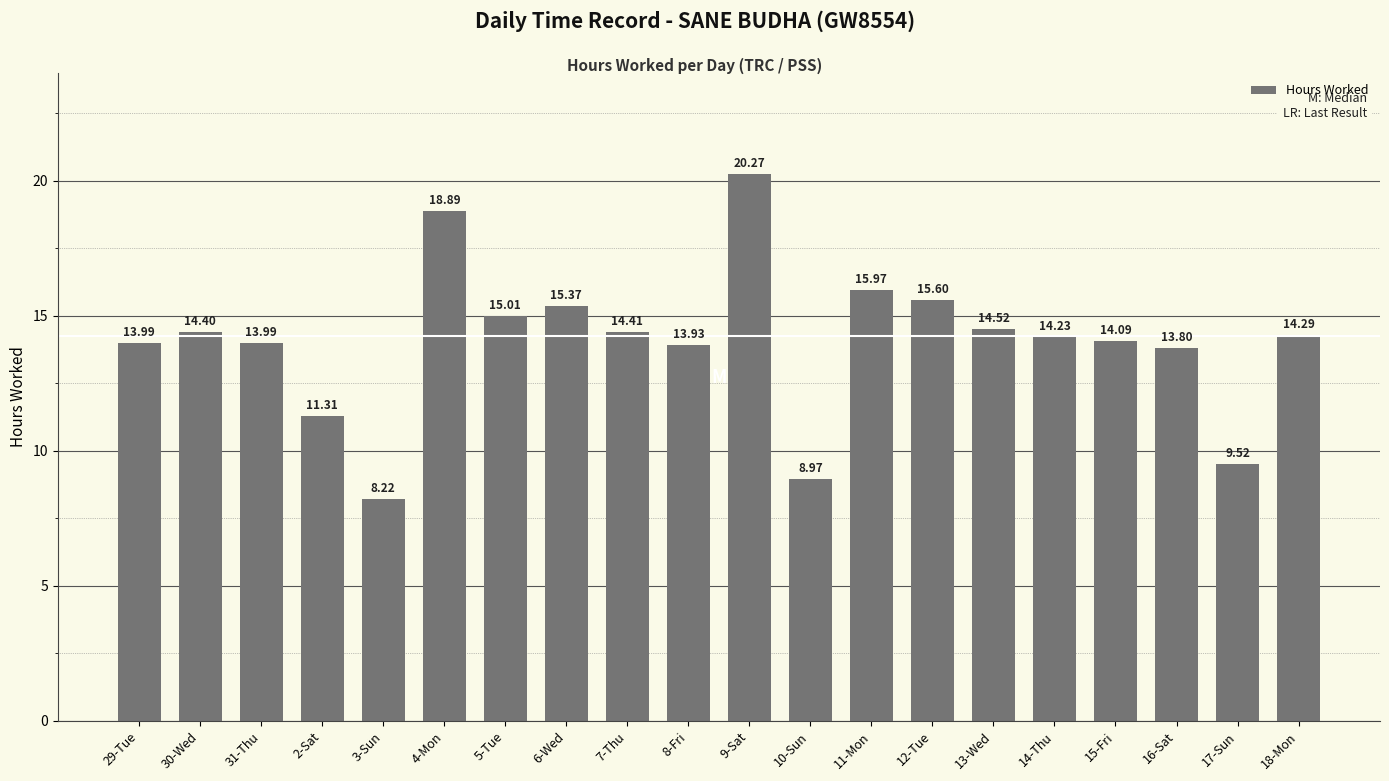

Which has a higher value, 2-Sat or 12-Tue?

12-Tue